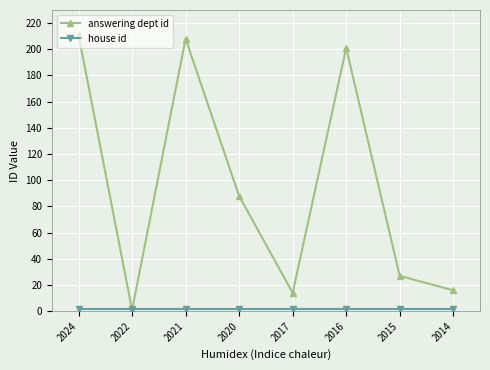

What is the total value across all series at 2024?

213